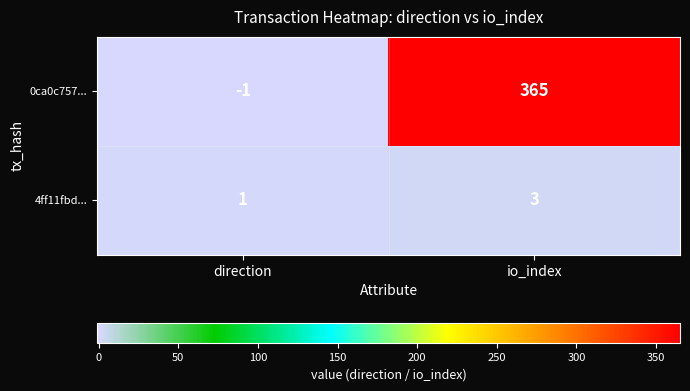

List the series in order of their peak value, lowest first.

4ff11fbd..., 0ca0c757...